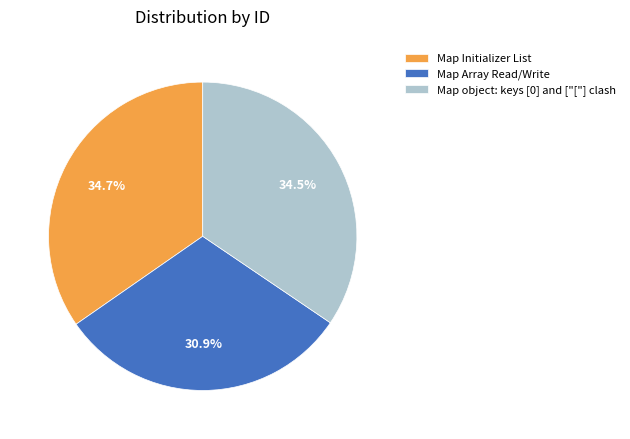

Count the number of slices in the pie.

3